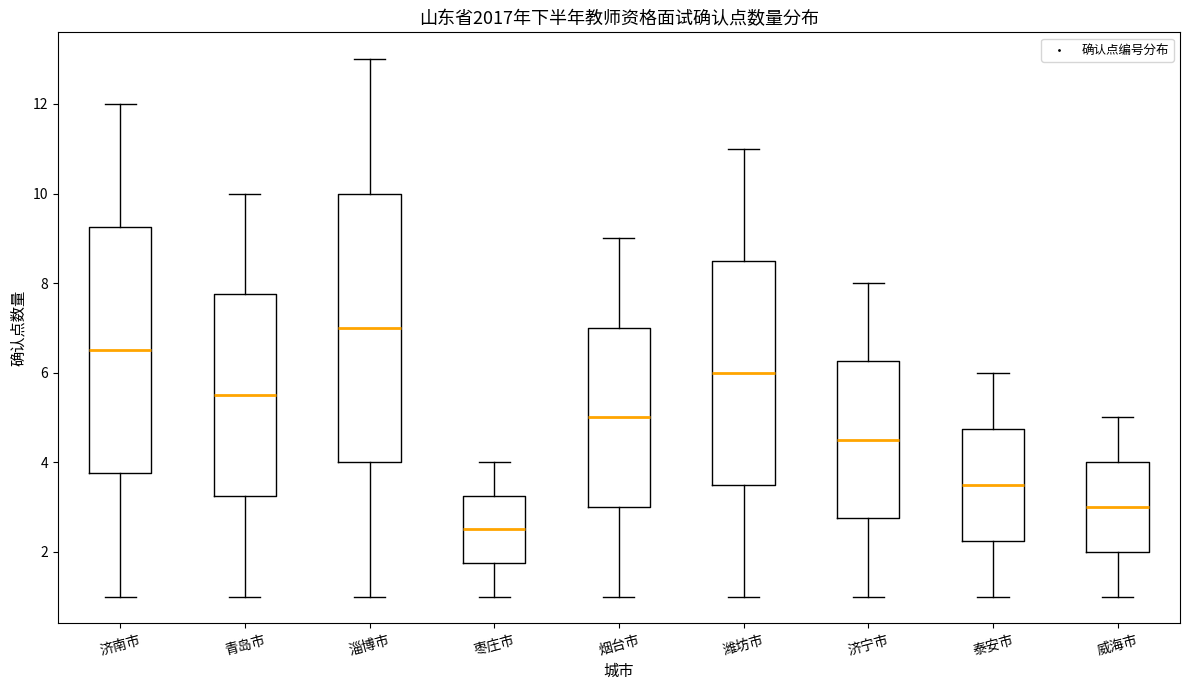

Where does the lower whisker of the box for 淄博市 end on the y-axis? The values are not printed on the chart, so give them approximately, as read against the axis.

1.0